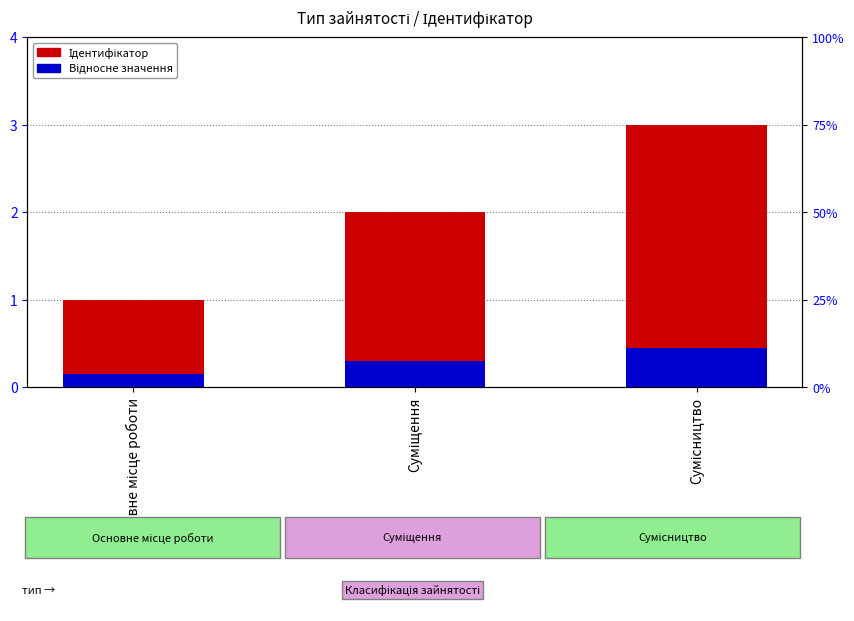

What is the total value across all series at Сумісництво?

3.5